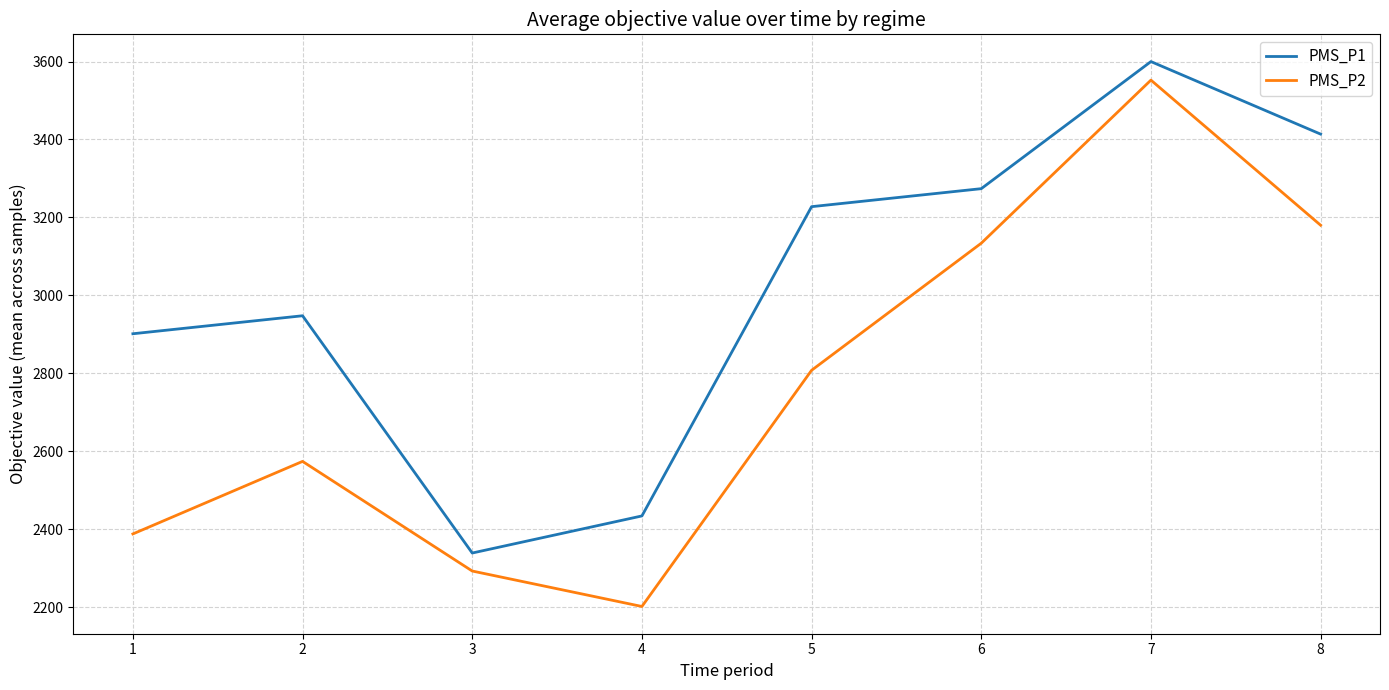

What is the average value of the PMS_P1 series?

3017.1